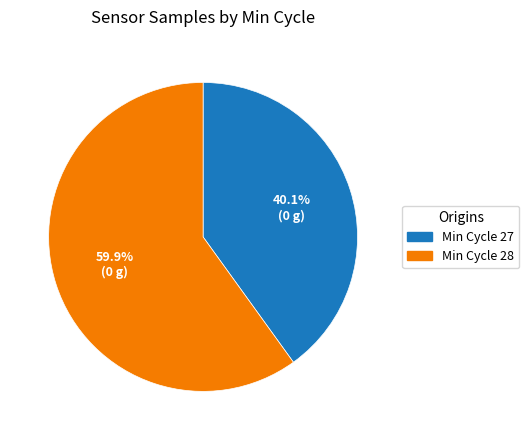

What is the smallest slice in the pie chart?

Min Cycle 27